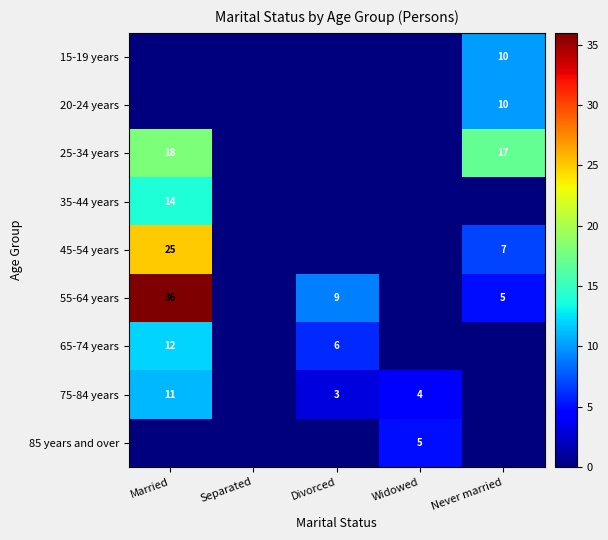

What is the difference between the highest and lowest values at Widowed?

5